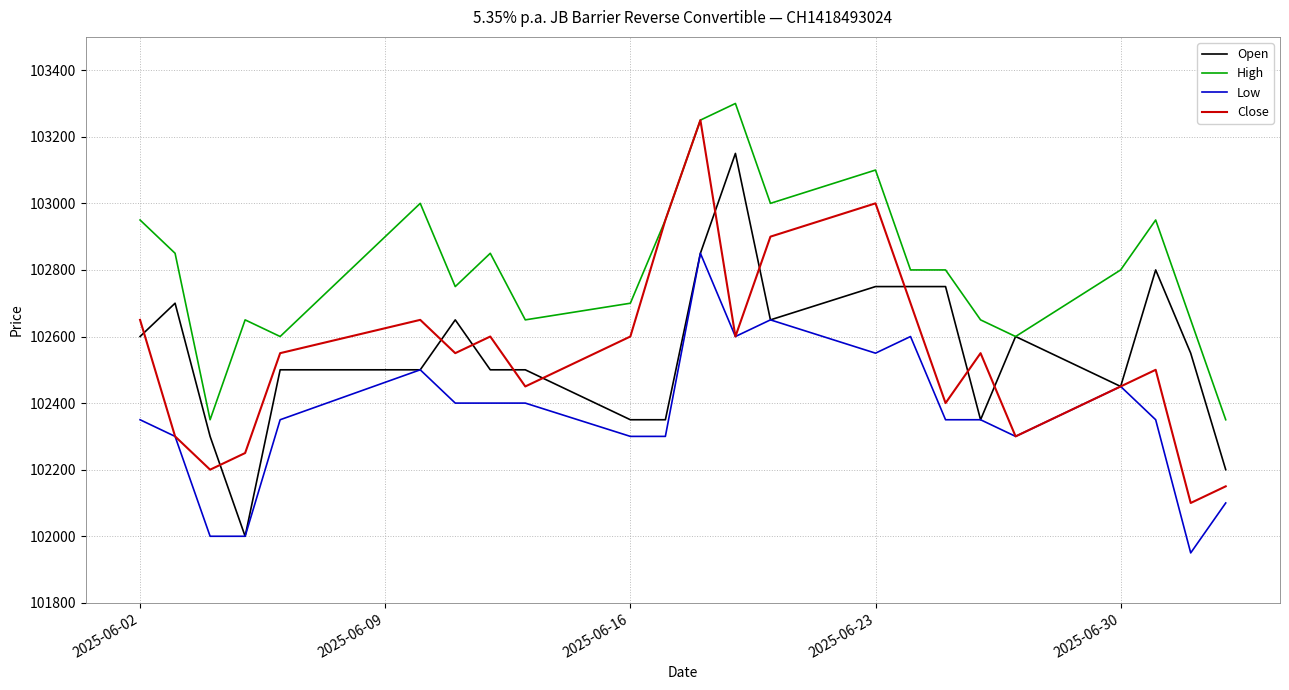

What are all the series names shown in the legend?

Open, High, Low, Close